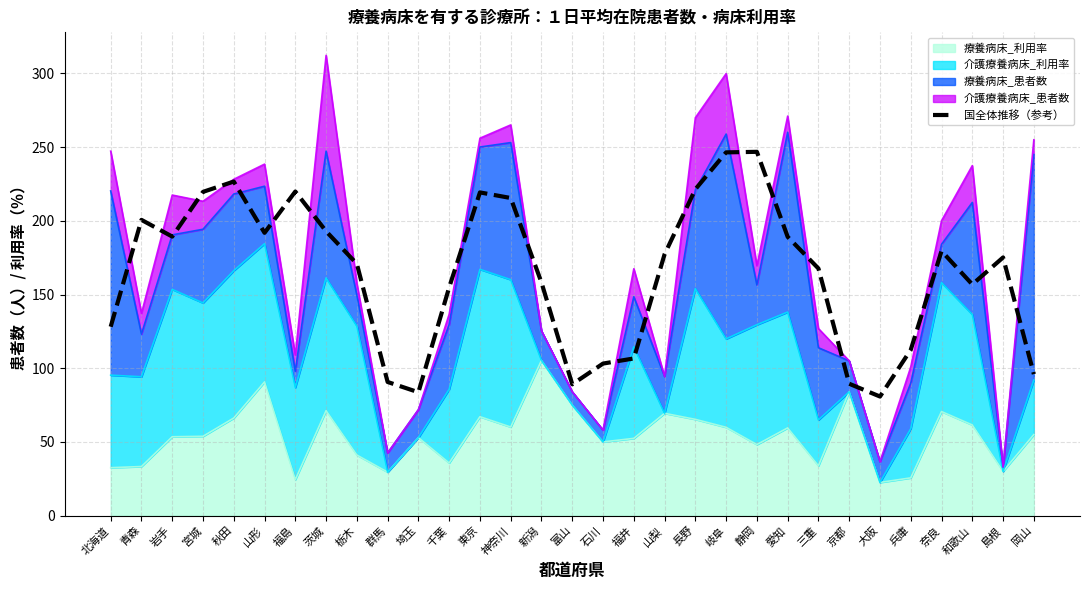

What is the difference between the maximum and second lowest values?

163.1